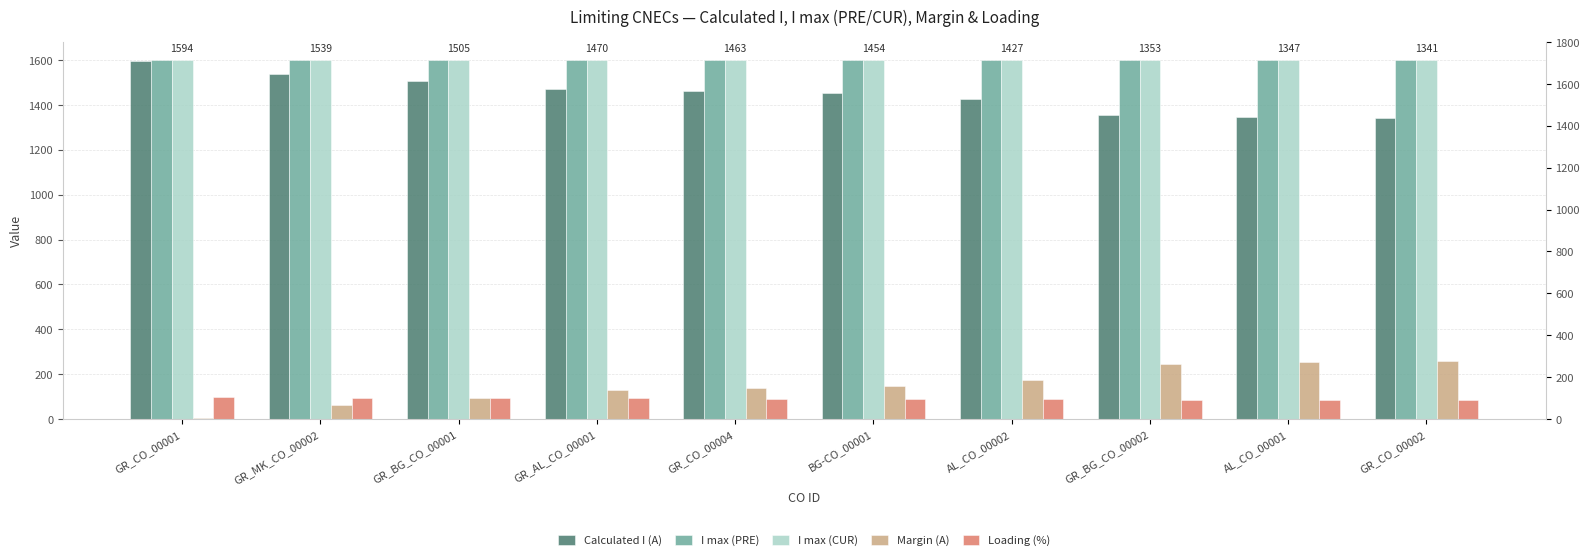

True or false: I max (PRE) has a value of 1600 at BG-CO_00001.

True